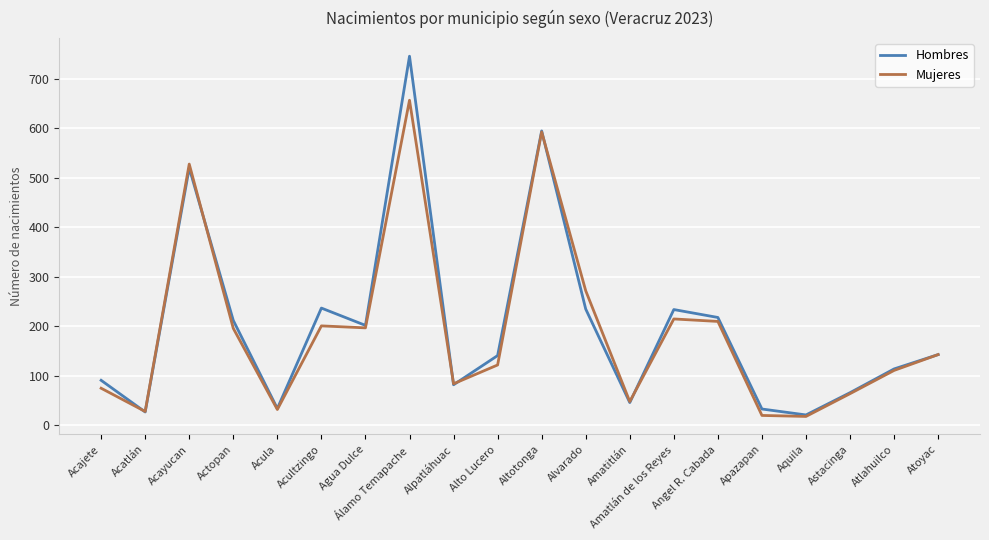

What are all the series names shown in the legend?

Hombres, Mujeres